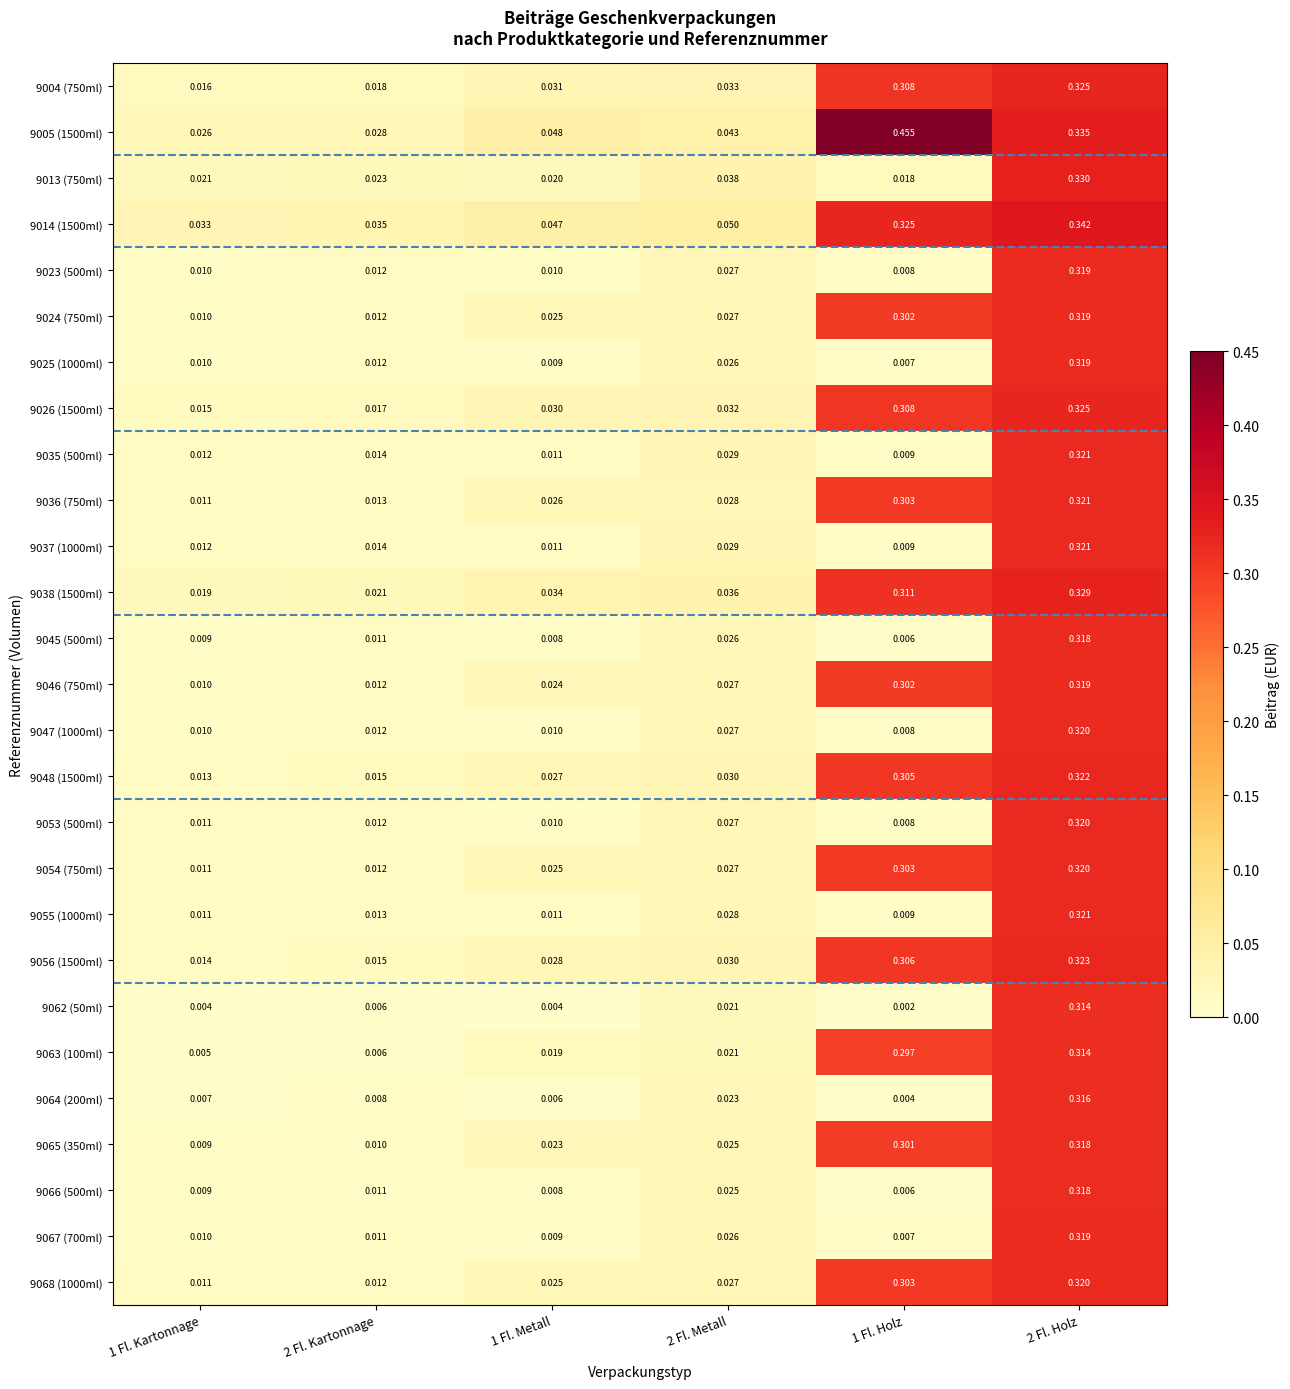

Is the value of 9023 (500ml) at 1 Fl. Metall greater than the value of 9046 (750ml) at 2 Fl. Metall?

No